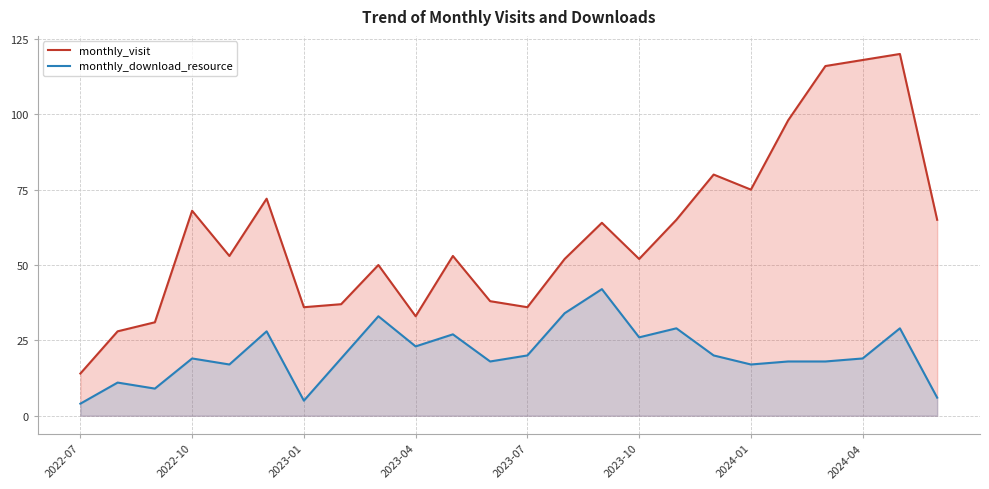

At which label does monthly_visit reach its minimum?

2022-07